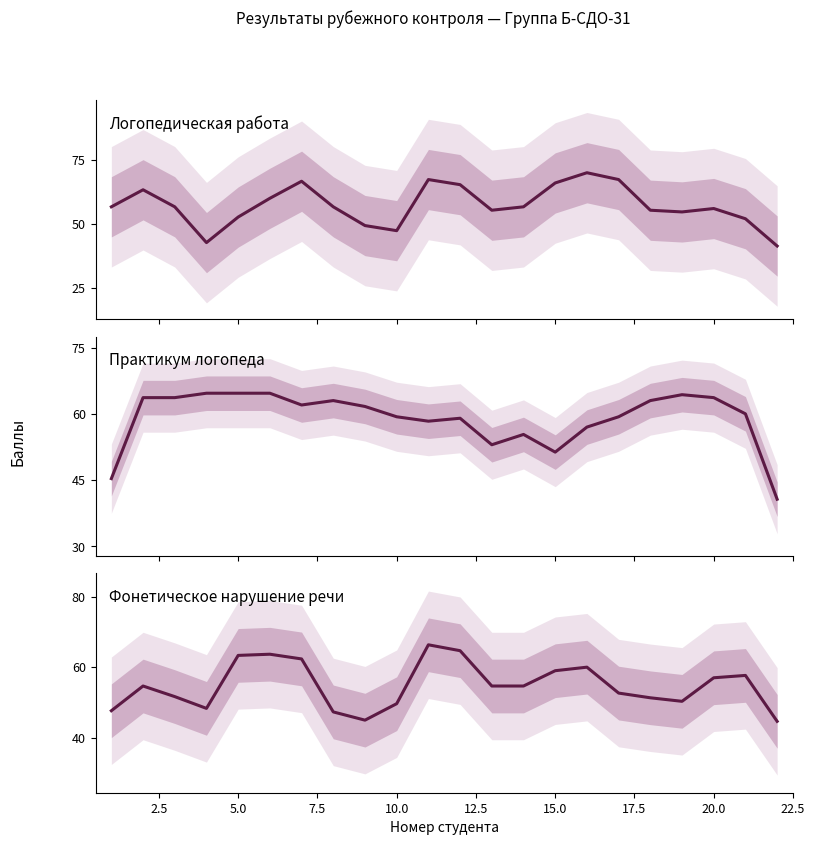

How many times do Логопедическая работа (2 КС) and Фонетическое нарушение (2 КС) cross each other?

5